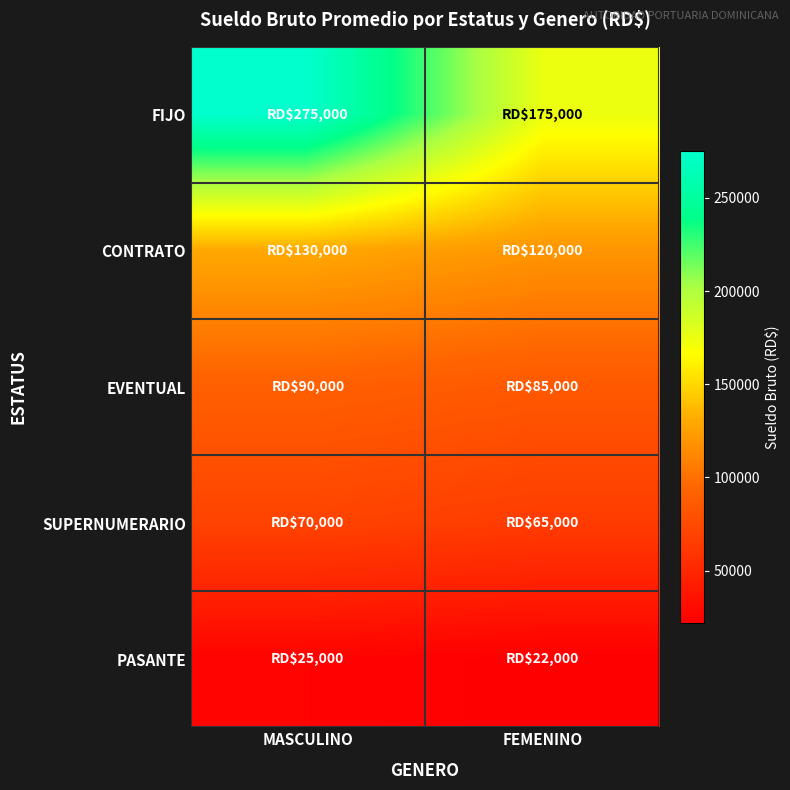

Between MASCULINO and FEMENINO, which series saw the biggest shift?

FIJO